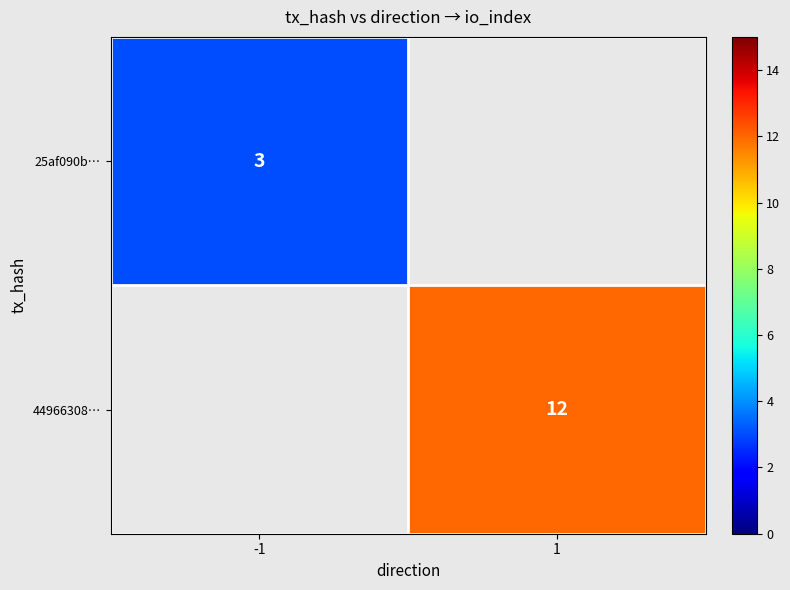

Is it true that 44966308… equals 12 at 1?

True